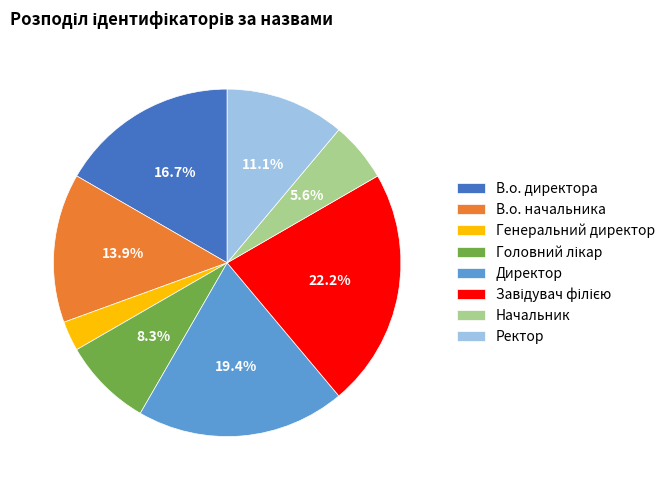

Between Начальник and В.о. директора, which is larger?

В.о. директора